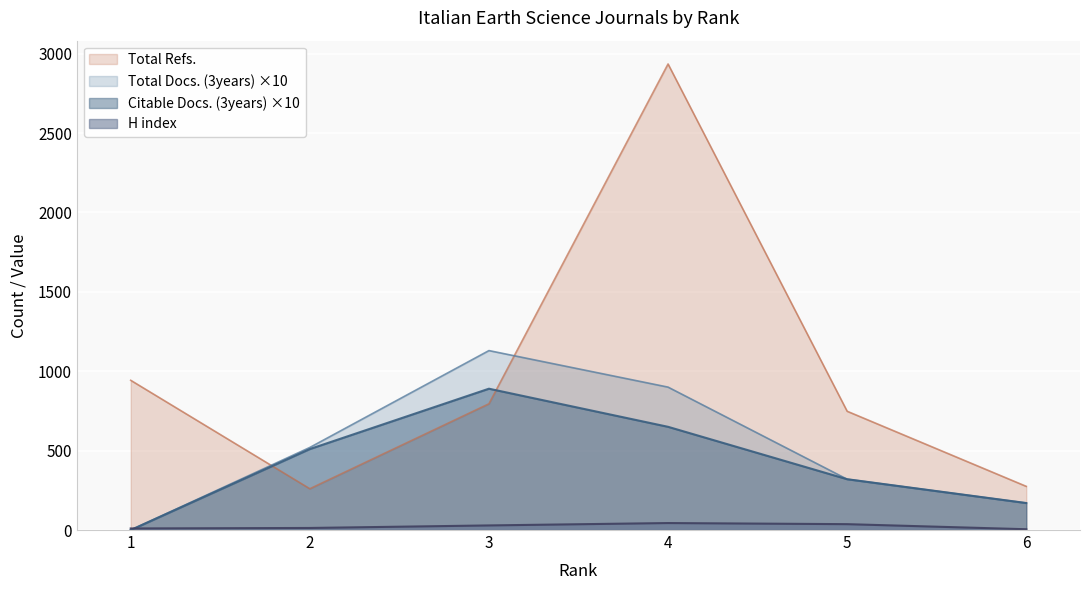

Which label corresponds to the largest value in the chart?

4